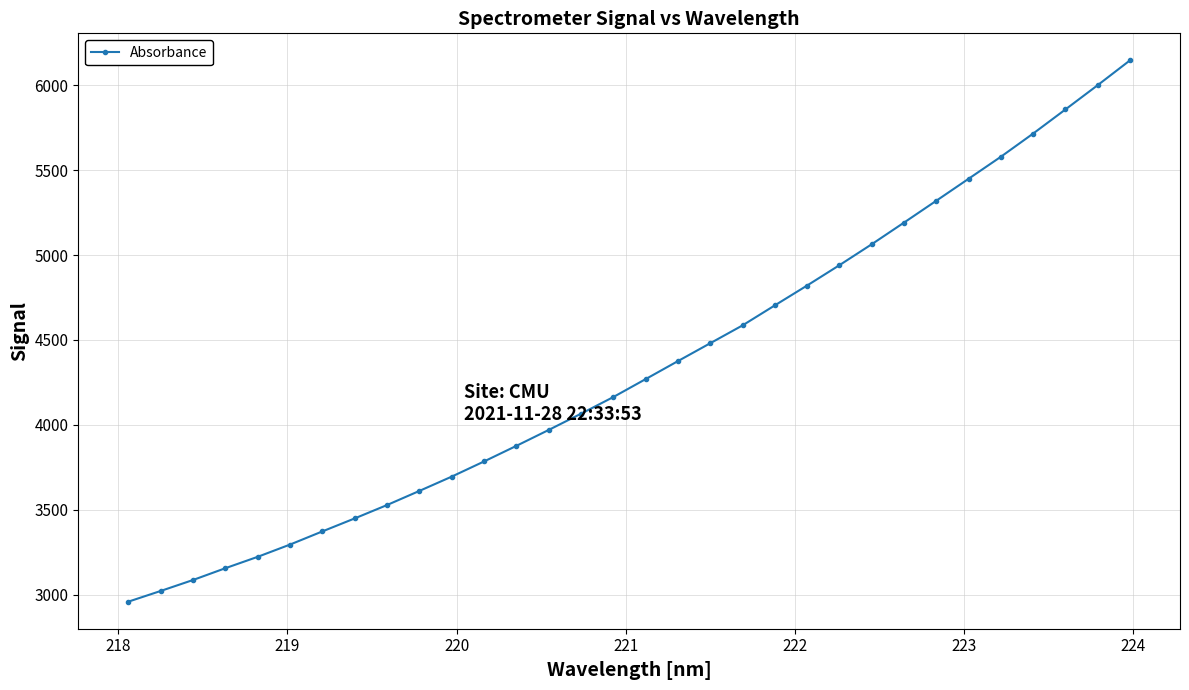

What is the difference between the maximum and second lowest values?

3122.6